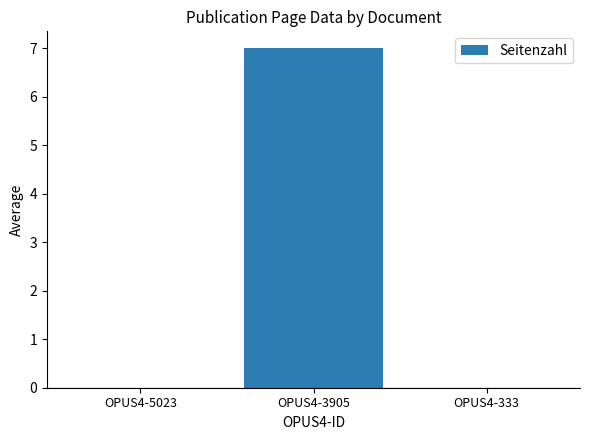

Read the value at OPUS4-3905.

7